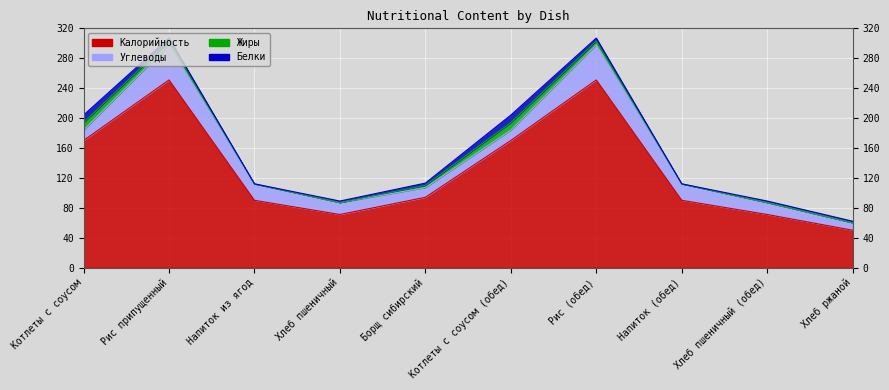

Reading left to right, extract all data points from this chart.

Калорийность: Котлеты с соусом=170	Рис припущенный=251	Напиток из ягод=90	Хлеб пшеничный=71	Борщ сибирский=94	Котлеты с соусом (обед)=170	Рис (обед)=251	Напиток (обед)=90	Хлеб пшеничный (обед)=71	Хлеб ржаной=50
Белки: Котлеты с соусом=10	Рис припущенный=4	Напиток из ягод=0	Хлеб пшеничный=2	Борщ сибирский=3	Котлеты с соусом (обед)=10	Рис (обед)=4	Напиток (обед)=0	Хлеб пшеничный (обед)=2	Хлеб ржаной=2
Жиры: Котлеты с соусом=10	Рис припущенный=5	Напиток из ягод=0	Хлеб пшеничный=0	Борщ сибирский=3	Котлеты с соусом (обед)=10	Рис (обед)=5	Напиток (обед)=0	Хлеб пшеничный (обед)=0	Хлеб ржаной=0
Углеводы: Котлеты с соусом=14	Рис припущенный=47	Напиток из ягод=22	Хлеб пшеничный=16	Борщ сибирский=13	Котлеты с соусом (обед)=14	Рис (обед)=47	Напиток (обед)=22	Хлеб пшеничный (обед)=16	Хлеб ржаной=10